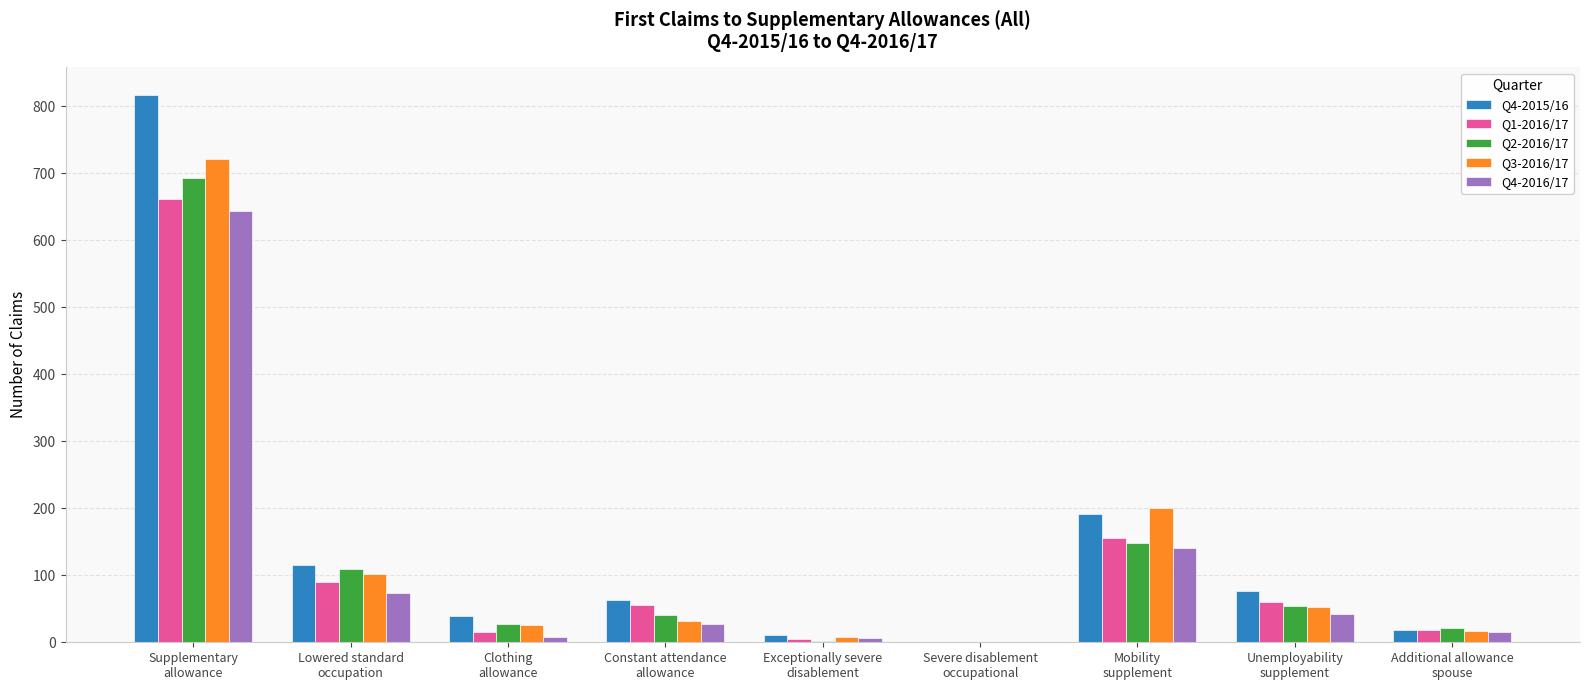

Which series has the largest total across all categories?

Q4-2015/16